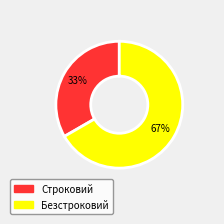

The Строковий slice represents 45% of the pie. True or false?

False